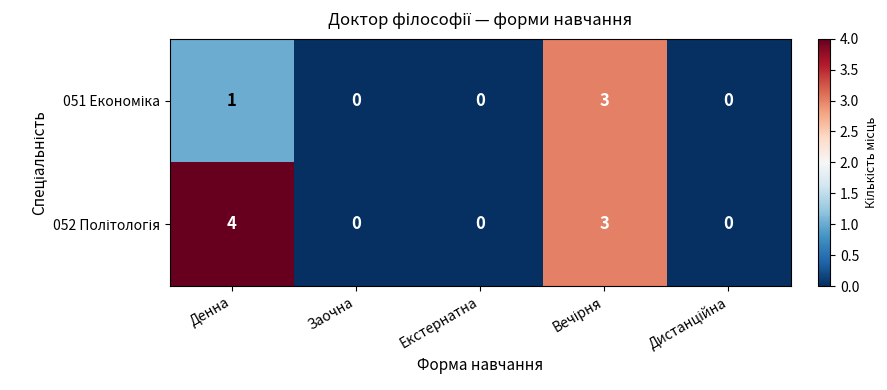

What is the greatest value displayed?

4